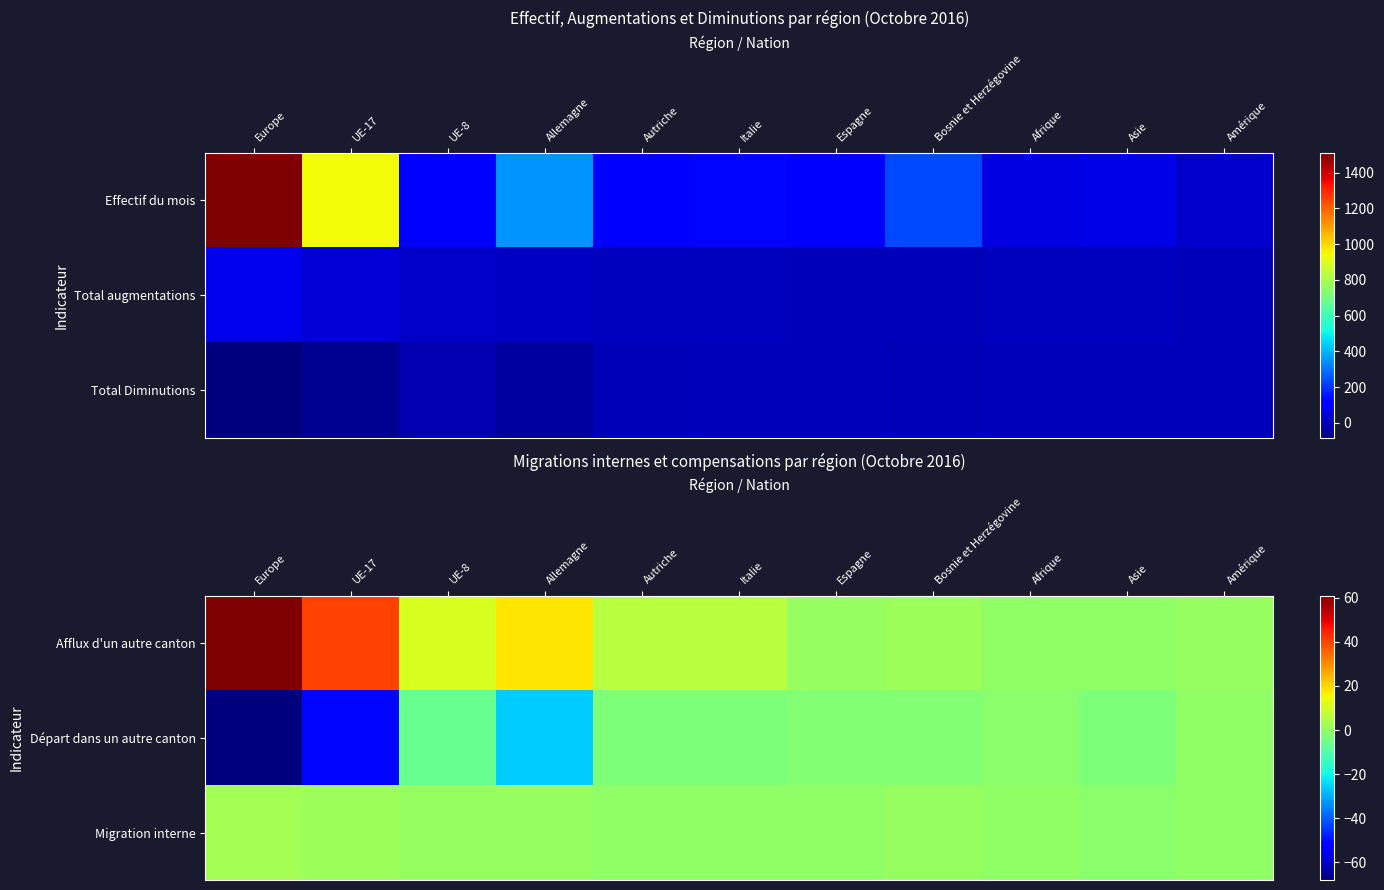

Rank the series by their average value, from lowest to highest.

Départ dans un autre canton, Migration interne, Afflux d'un autre canton